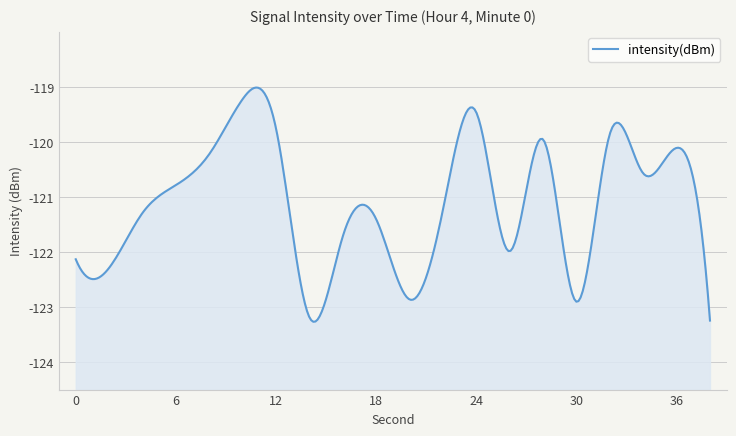

At which category does the chart reach its minimum across all series?

38